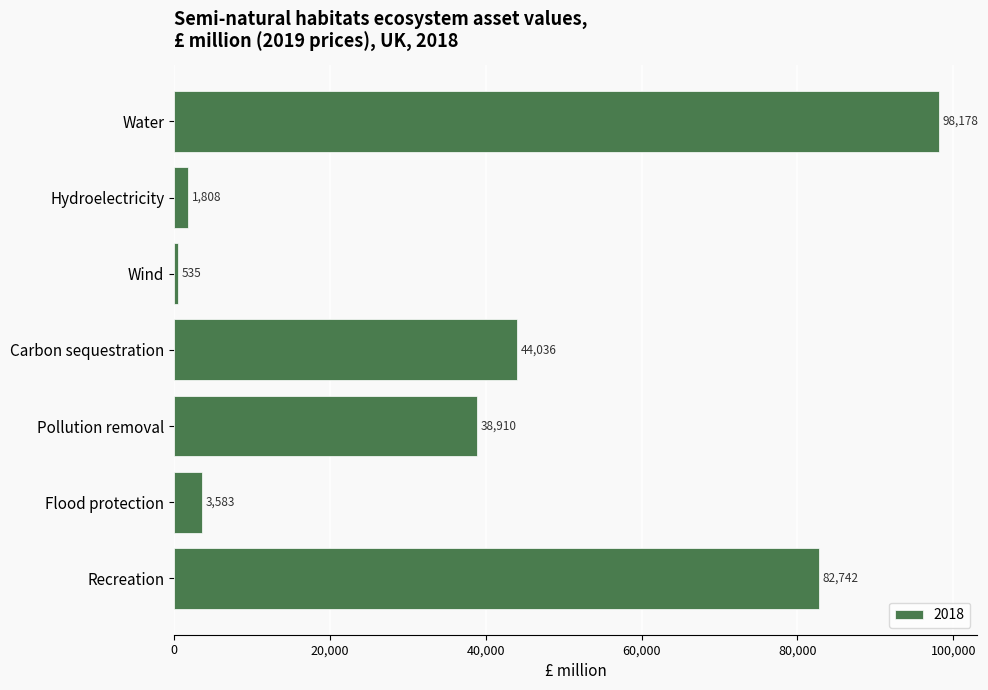

Reading top to bottom, extract all data points from this chart.

Water=98178	Hydroelectricity=1808	Wind=535	Carbon sequestration=44036	Pollution removal=38910	Flood protection=3583	Recreation=82742